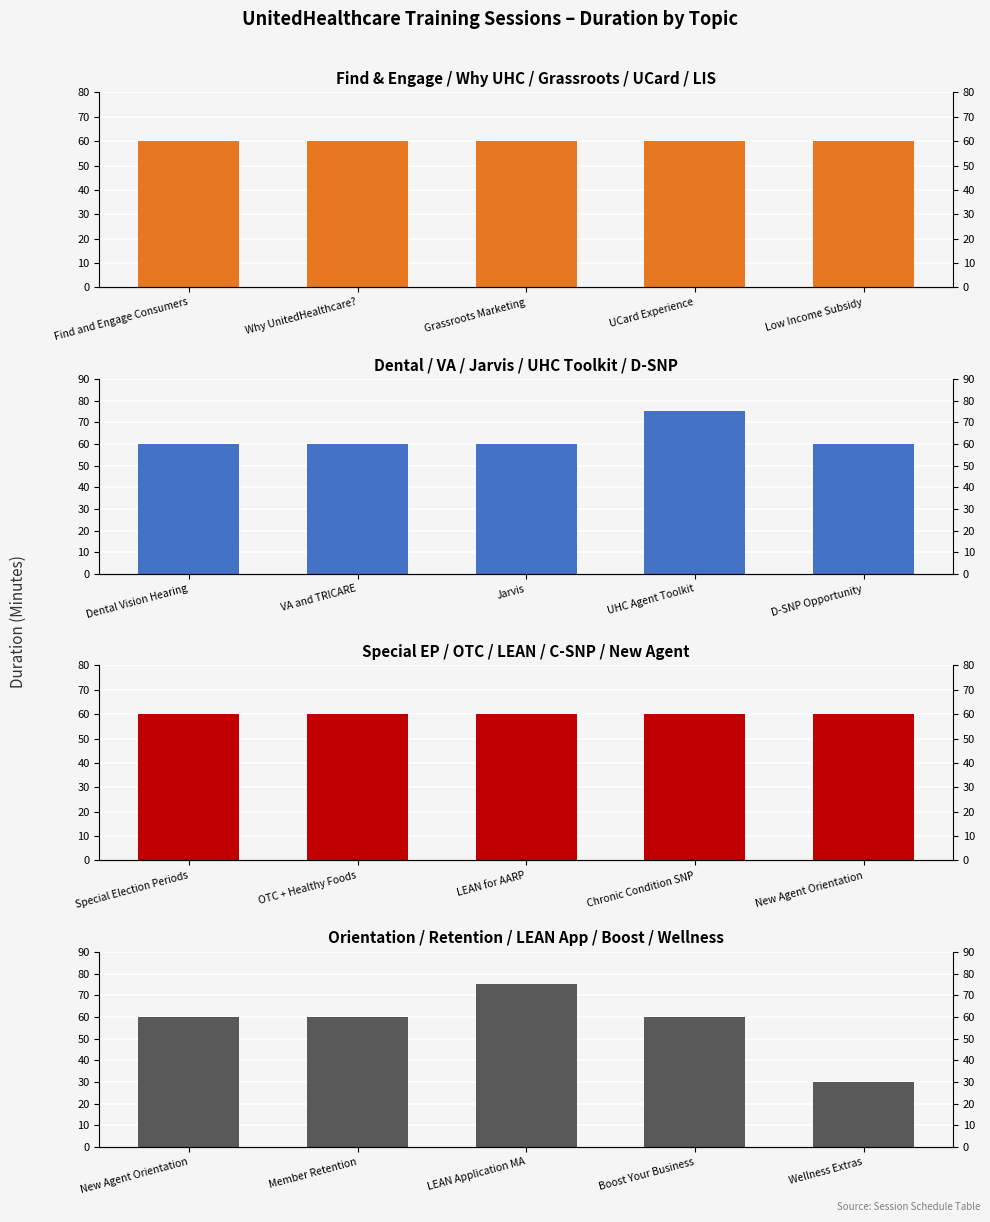

Reading left to right, transcribe all the data shown in this chart.

Find & Engage / Why UHC / Grassroots / UCard / LIS: 60	60	60	60	60
Dental / VA / Jarvis / UHC Toolkit / D-SNP: 60	60	60	75	60
Special EP / OTC / LEAN / C-SNP / New Agent: 60	60	60	60	60
Orientation / Retention / LEAN App / Boost / Wellness: 60	60	75	60	30